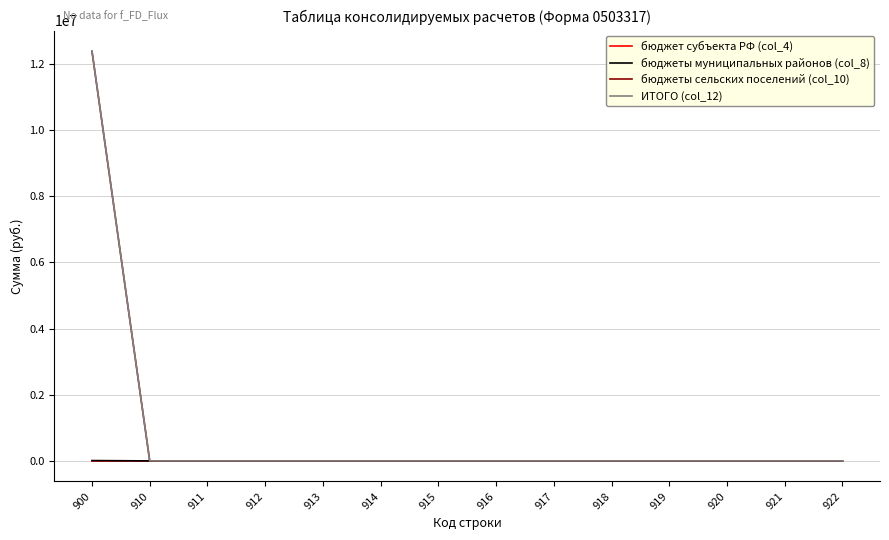

What is the maximum value shown in the chart?

12393682